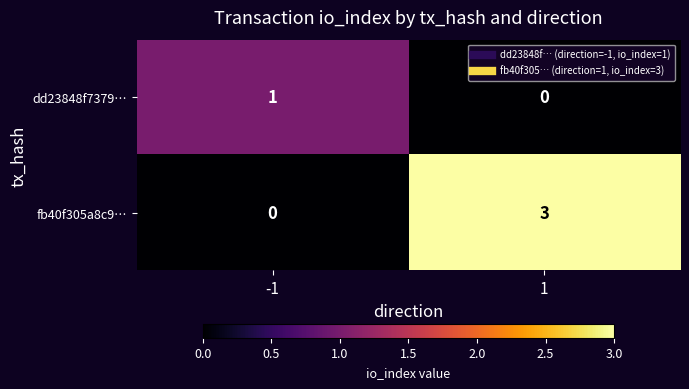

Count the number of data series in this chart.

2